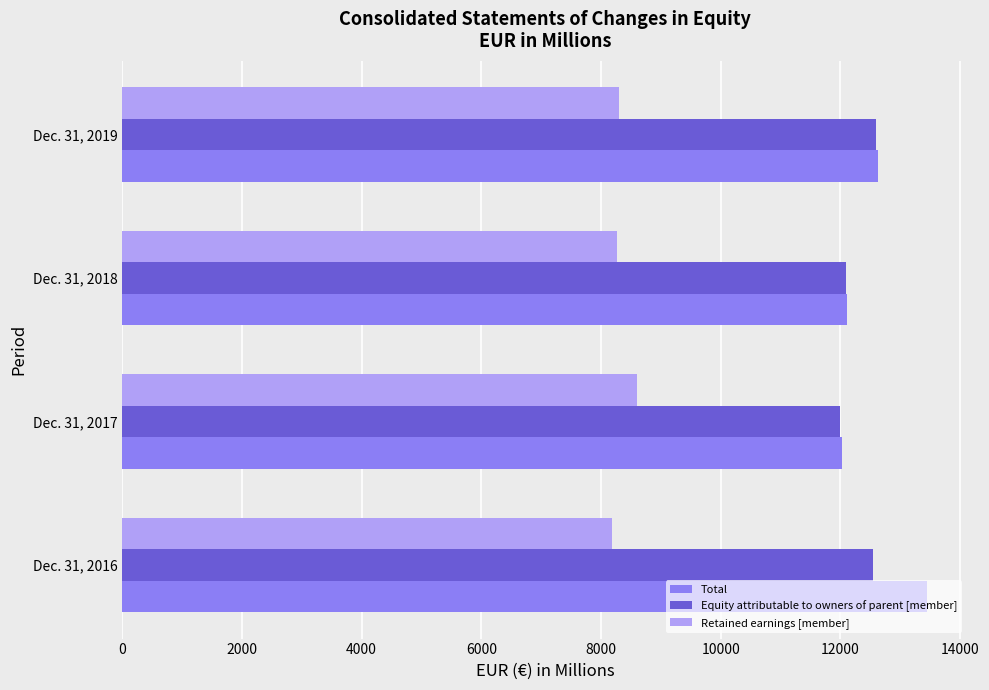

What is the spread (max minus min) of values at Dec. 31, 2016?

5275